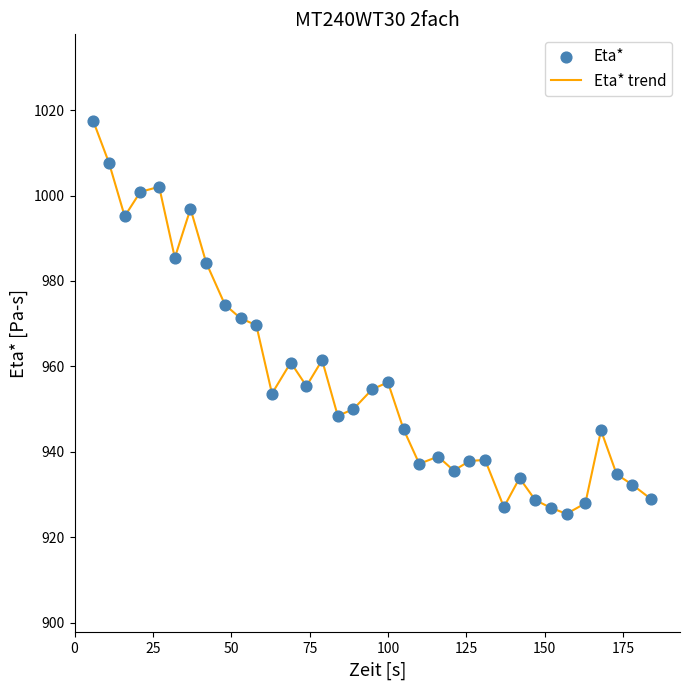

What is the difference between the maximum and minimum values?

91.9